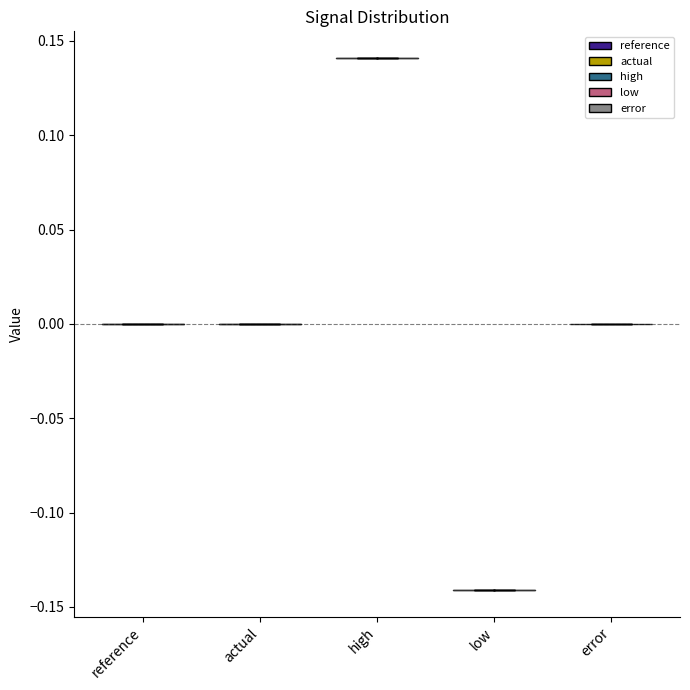

Which violin has the highest median line?

high